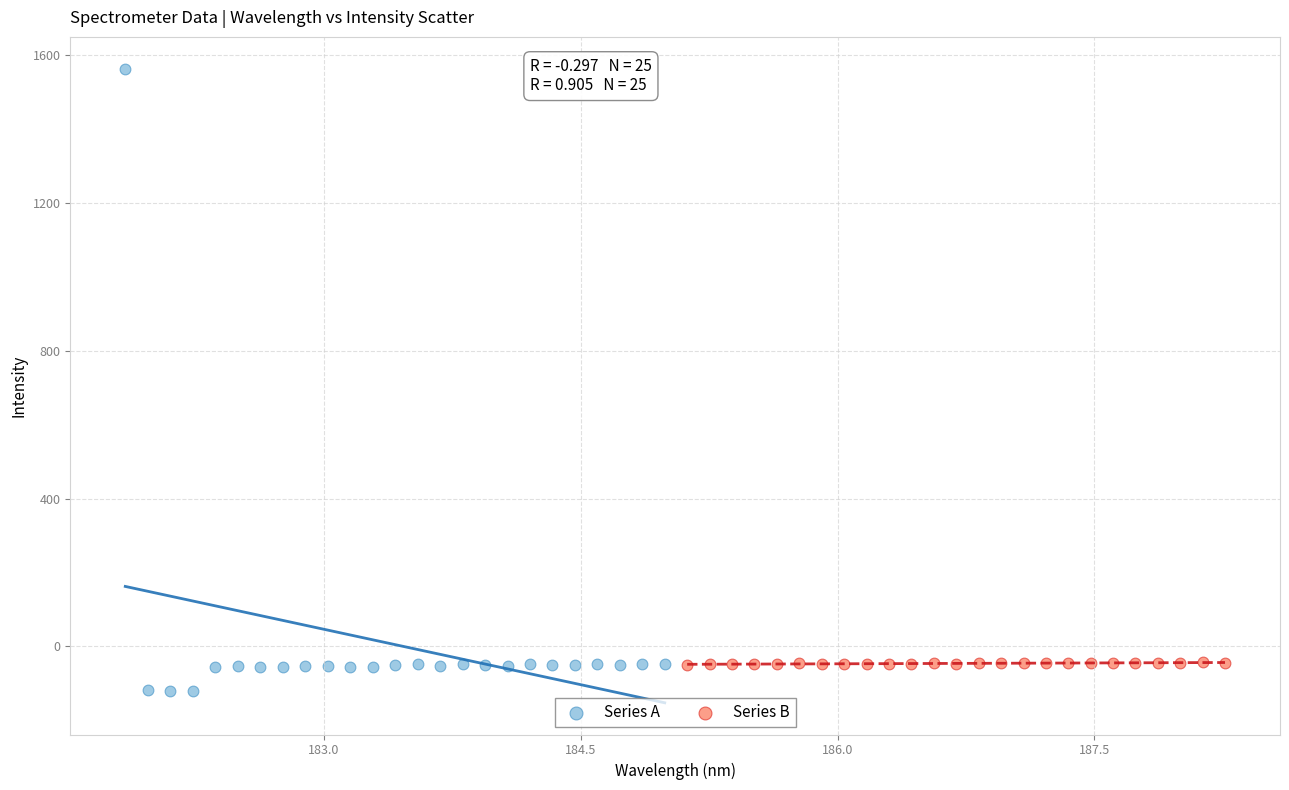

Which series has the largest Y range (max minus min)?

Series A